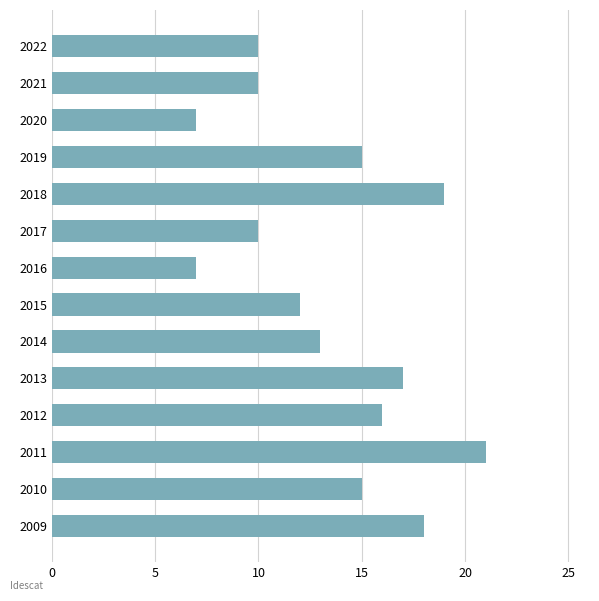

Reading bottom to top, transcribe all the data shown in this chart.

18	15	21	16	17	13	12	7	10	19	15	7	10	10